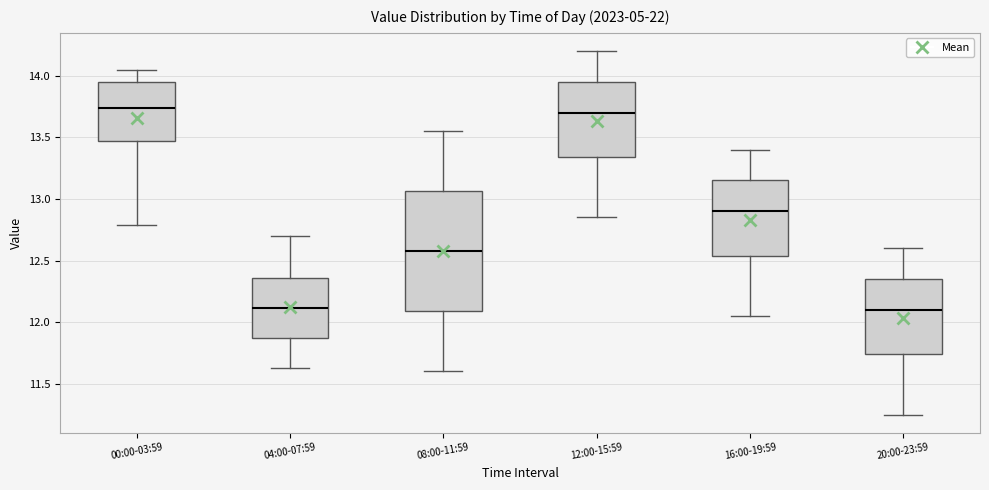

Reading left to right, read every box against the y-axis: the position of its median line, the range the box covers, and the ends of its whiskers. The values are not printed on the chart, so give them approximately, as read against the axis.

00:00-03:59: median 13.75, box 13.45 to 13.95, whiskers 12.80 to 14.05
04:00-07:59: median 12.10, box 11.85 to 12.35, whiskers 11.65 to 12.70
08:00-11:59: median 12.60, box 12.10 to 13.05, whiskers 11.60 to 13.55
12:00-15:59: median 13.70, box 13.35 to 13.95, whiskers 12.85 to 14.20
16:00-19:59: median 12.90, box 12.55 to 13.15, whiskers 12.05 to 13.40
20:00-23:59: median 12.10, box 11.75 to 12.35, whiskers 11.25 to 12.60